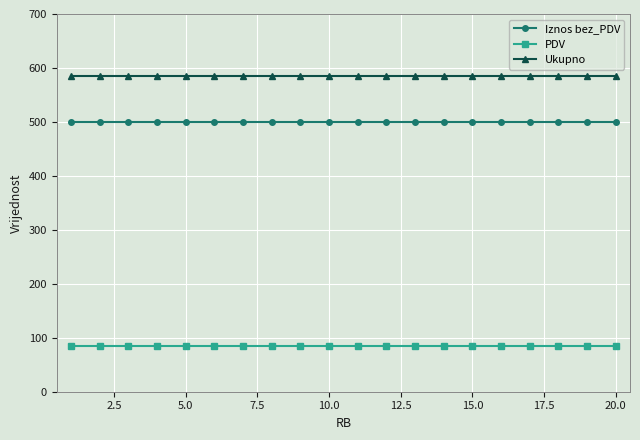

What is the greatest value displayed?

585